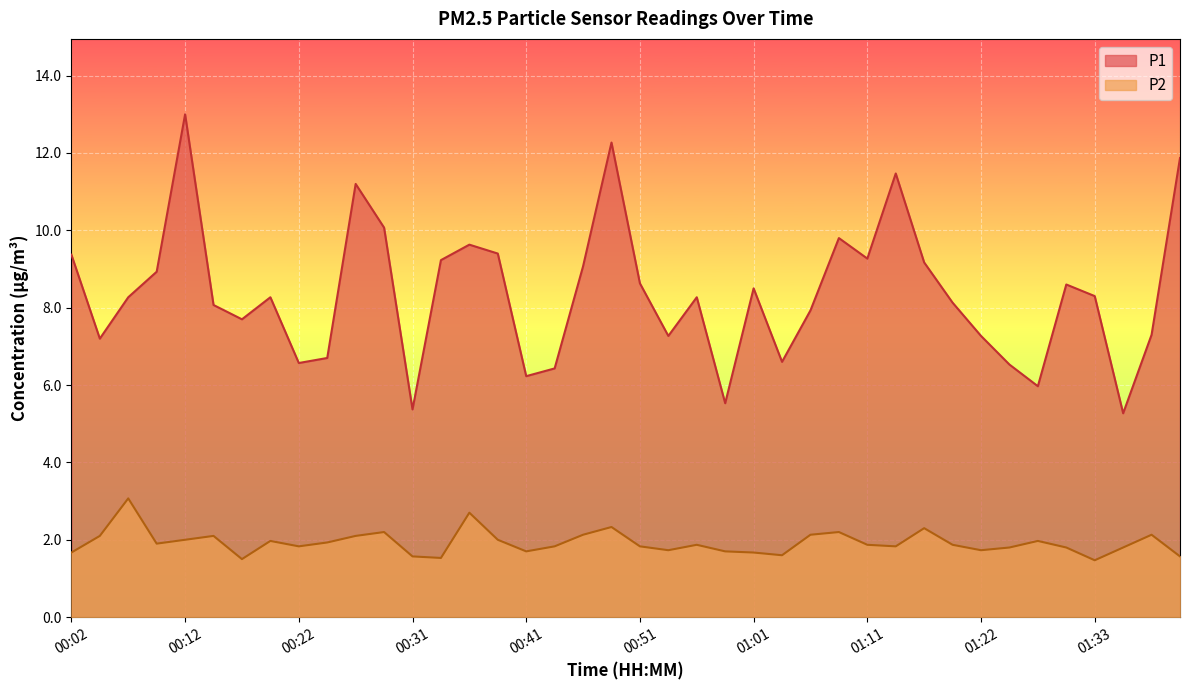

What is the average value of the P2 series?

1.9